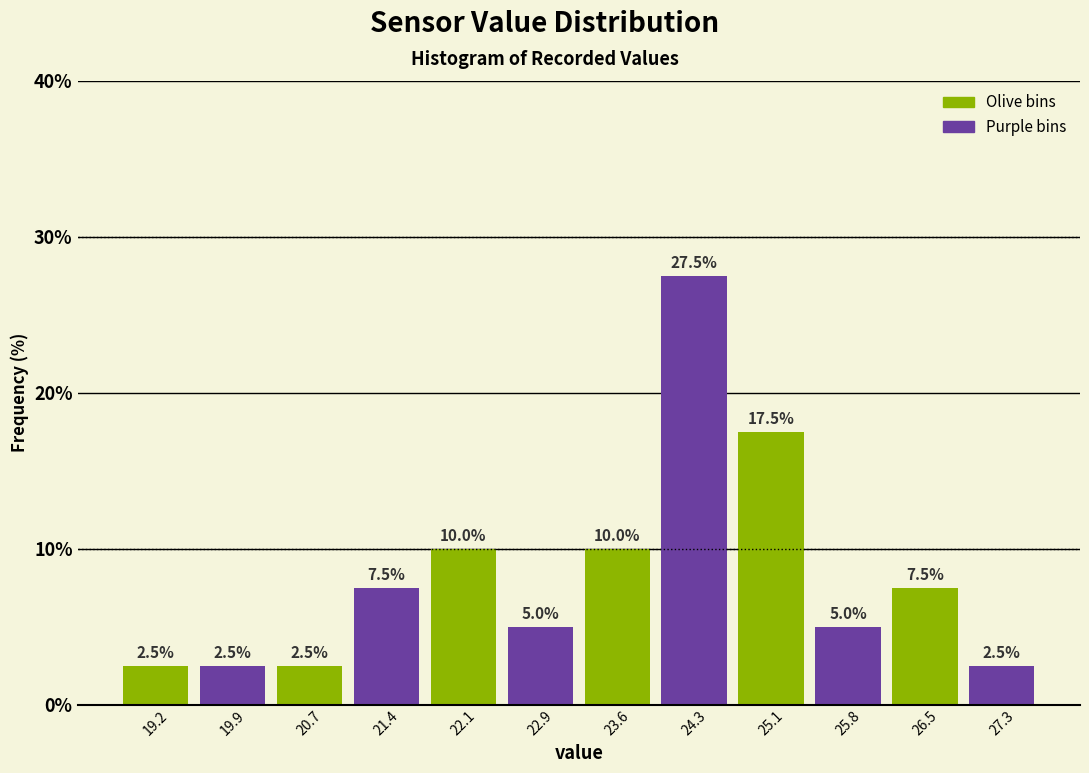

Over which range of the x-axis is the bar tallest?

24.0 to 24.7